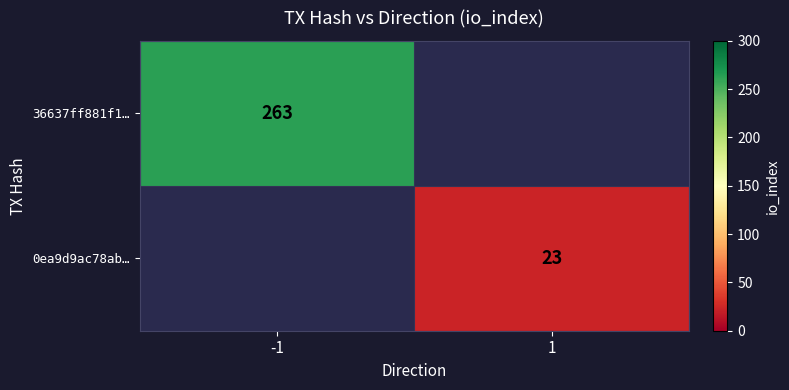

Is it true that 36637ff881f1… equals 263 at -1?

True